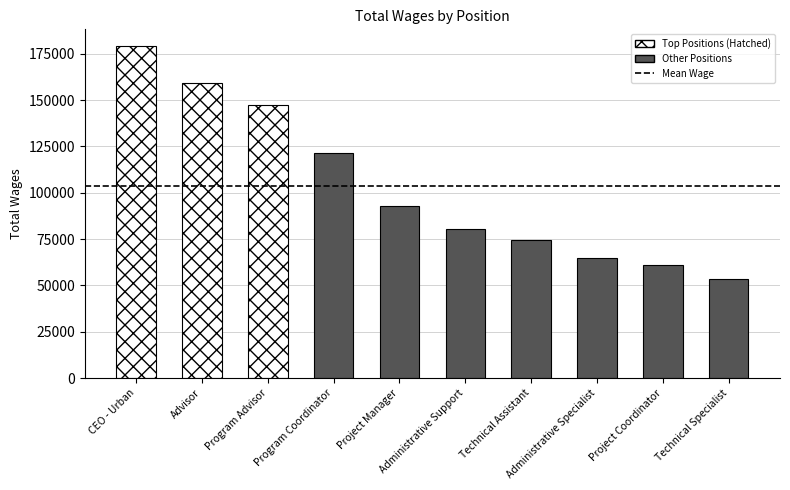

What is the change in value from Program Advisor to Program Coordinator?

-25917